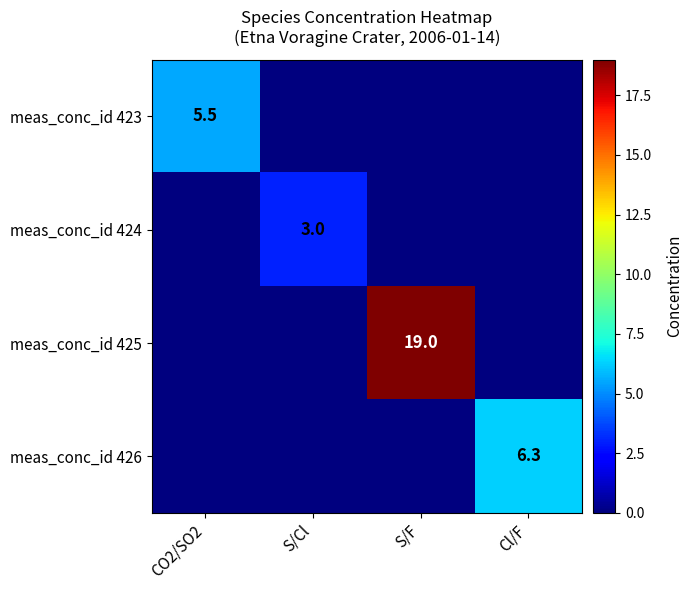

The value of meas_conc_id 425 at S/F is 5.9. True or false?

False